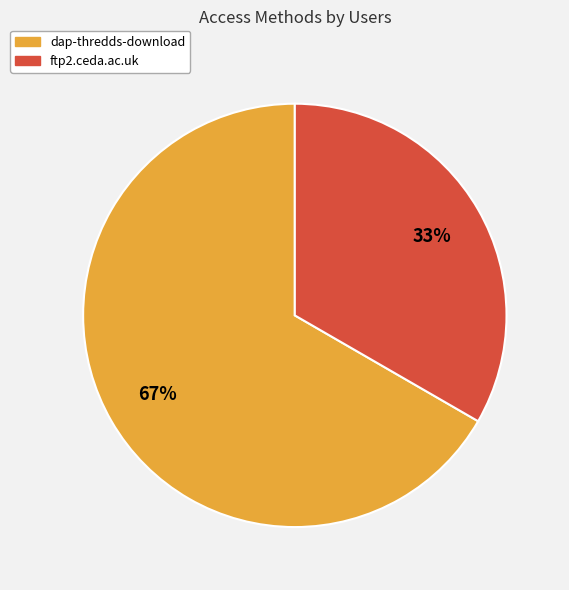

Do dap-thredds-download and ftp2.ceda.ac.uk together represent more than half of the pie?

Yes